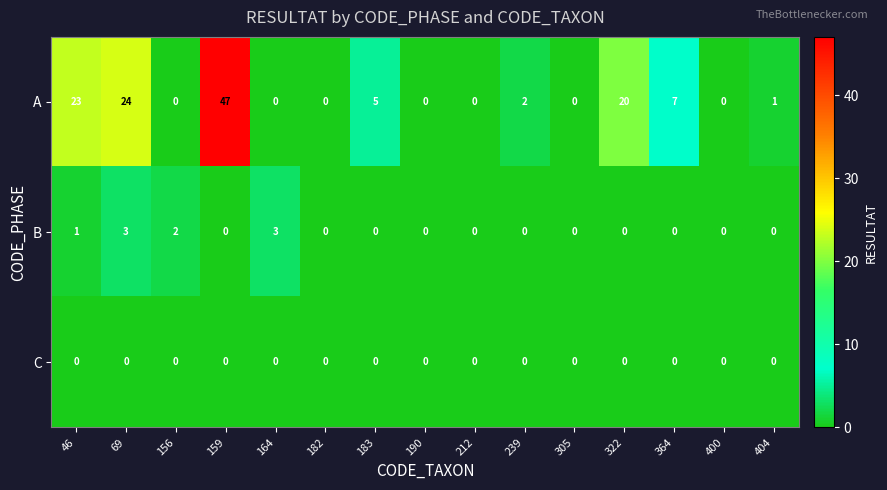

What is the difference between the maximum and second lowest values in the A series?

47